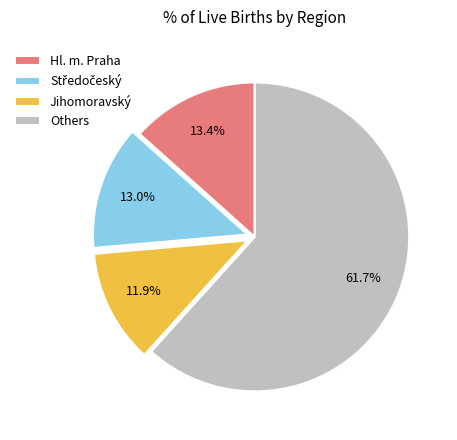

Does any single category account for the majority?

Yes